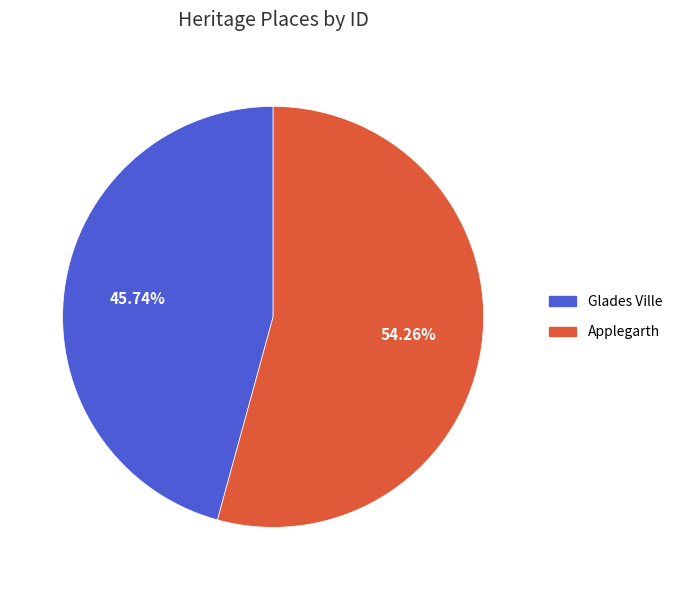

Which has a higher value, Applegarth or Glades Ville?

Applegarth